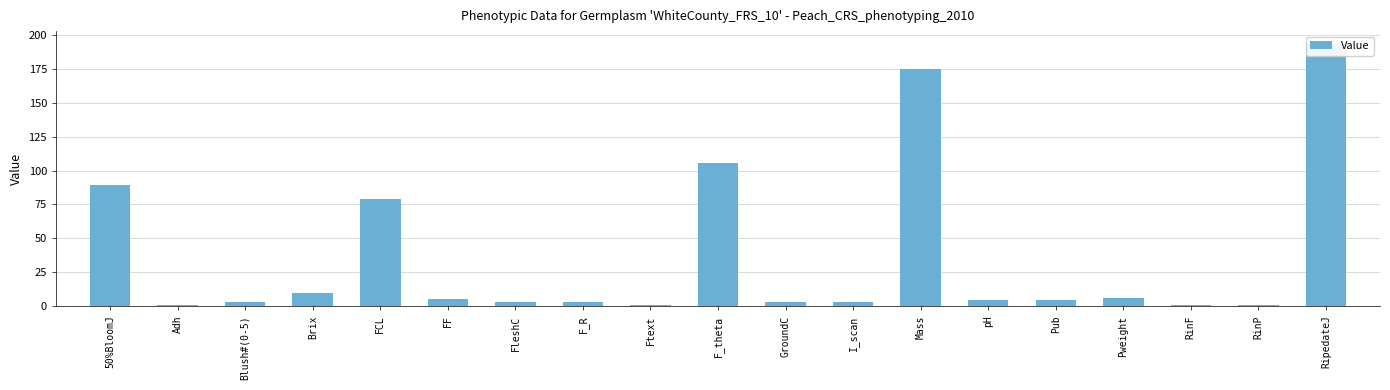

True or false: the data shows 5.9 at F_R.

False